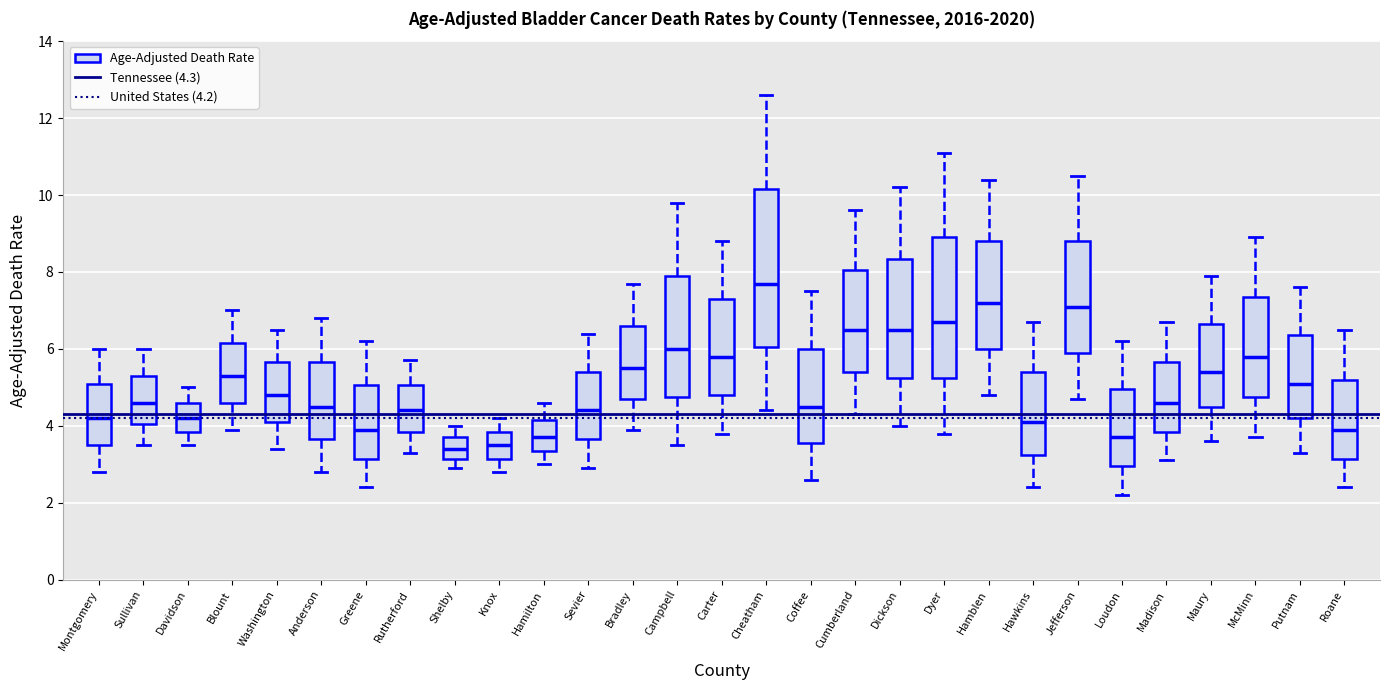

Reading left to right, read every box against the y-axis: the position of its median line, the range the box covers, and the ends of its whiskers. The values are not printed on the chart, so give them approximately, as read against the axis.

Montgomery: median 4.2, box 3.6 to 5.2, whiskers 2.8 to 6.0
Sullivan: median 4.6, box 4.0 to 5.4, whiskers 3.6 to 6.0
Davidson: median 4.2, box 3.8 to 4.6, whiskers 3.6 to 5.0
Blount: median 5.4, box 4.6 to 6.2, whiskers 4.0 to 7.0
Washington: median 4.8, box 4.2 to 5.6, whiskers 3.4 to 6.6
Anderson: median 4.6, box 3.6 to 5.6, whiskers 2.8 to 6.8
Greene: median 4.0, box 3.2 to 5.0, whiskers 2.4 to 6.2
Rutherford: median 4.4, box 3.8 to 5.0, whiskers 3.4 to 5.8
Shelby: median 3.4, box 3.2 to 3.8, whiskers 3.0 to 4.0
Knox: median 3.6, box 3.2 to 3.8, whiskers 2.8 to 4.2
Hamilton: median 3.8, box 3.4 to 4.2, whiskers 3.0 to 4.6
Sevier: median 4.4, box 3.6 to 5.4, whiskers 3.0 to 6.4
Bradley: median 5.6, box 4.8 to 6.6, whiskers 4.0 to 7.8
Campbell: median 6.0, box 4.8 to 8.0, whiskers 3.6 to 9.8
Carter: median 5.8, box 4.8 to 7.4, whiskers 3.8 to 8.8
Cheatham: median 7.8, box 6.0 to 10.2, whiskers 4.4 to 12.6
Coffee: median 4.6, box 3.6 to 6.0, whiskers 2.6 to 7.6
Cumberland: median 6.6, box 5.4 to 8.0, whiskers 4.4 to 9.6
Dickson: median 6.6, box 5.2 to 8.4, whiskers 4.0 to 10.2
Dyer: median 6.8, box 5.2 to 9.0, whiskers 3.8 to 11.2
Hamblen: median 7.2, box 6.0 to 8.8, whiskers 4.8 to 10.4
Hawkins: median 4.2, box 3.2 to 5.4, whiskers 2.4 to 6.8
Jefferson: median 7.2, box 6.0 to 8.8, whiskers 4.8 to 10.6
Loudon: median 3.8, box 3.0 to 5.0, whiskers 2.2 to 6.2
Madison: median 4.6, box 3.8 to 5.6, whiskers 3.2 to 6.8
Maury: median 5.4, box 4.6 to 6.6, whiskers 3.6 to 8.0
McMinn: median 5.8, box 4.8 to 7.4, whiskers 3.8 to 9.0
Putnam: median 5.2, box 4.2 to 6.4, whiskers 3.4 to 7.6
Roane: median 4.0, box 3.2 to 5.2, whiskers 2.4 to 6.6